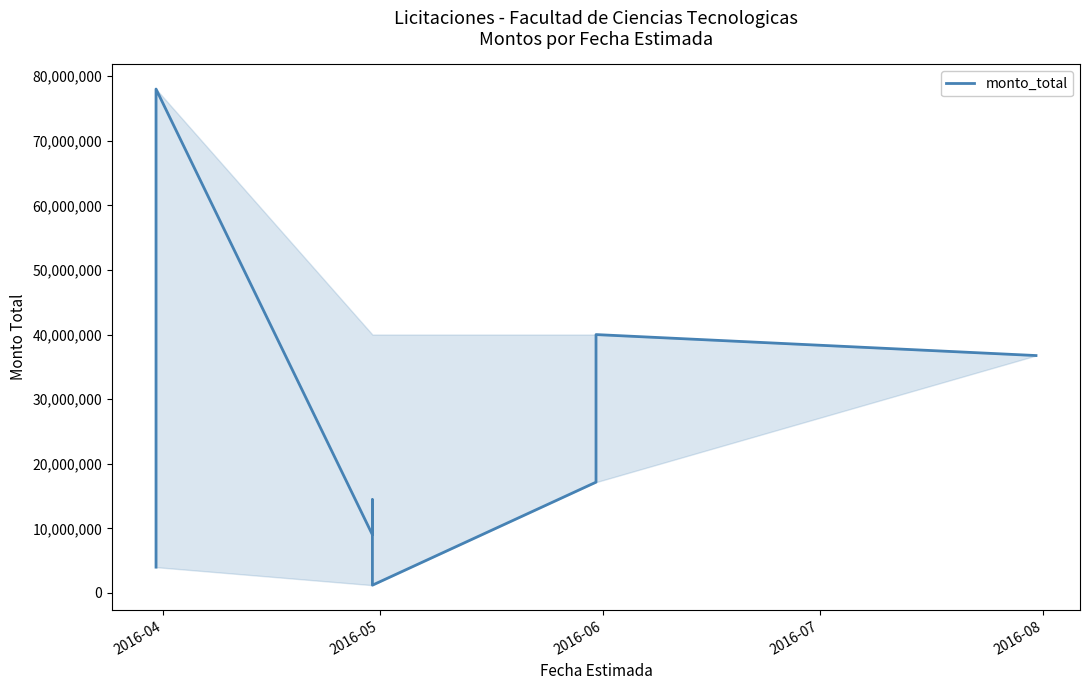

How many series are shown in this chart?

1